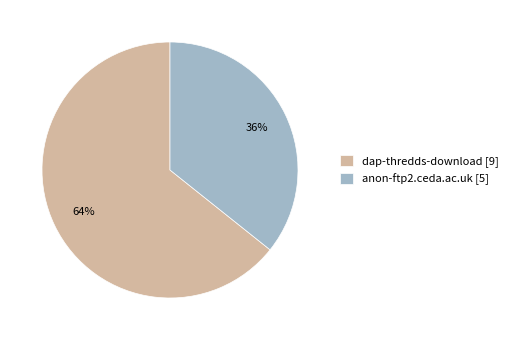

Do dap-thredds-download [9] and anon-ftp2.ceda.ac.uk [5] together represent more than half of the pie?

Yes